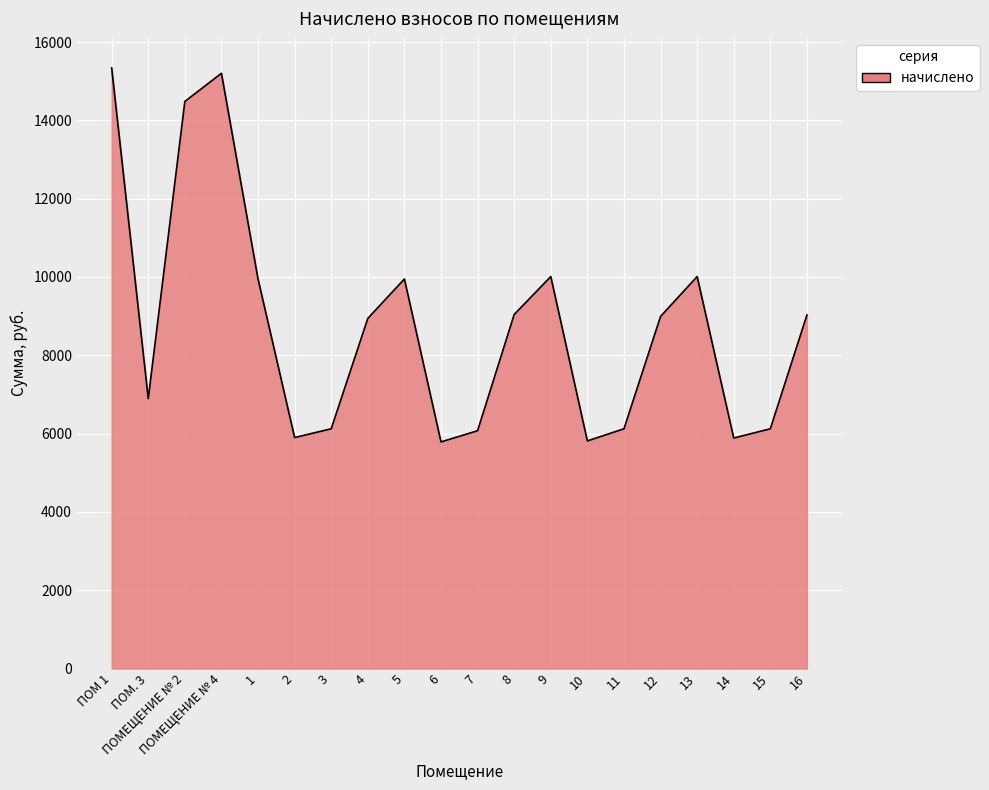

True or false: the data has more than 2 interior local peaks.

True